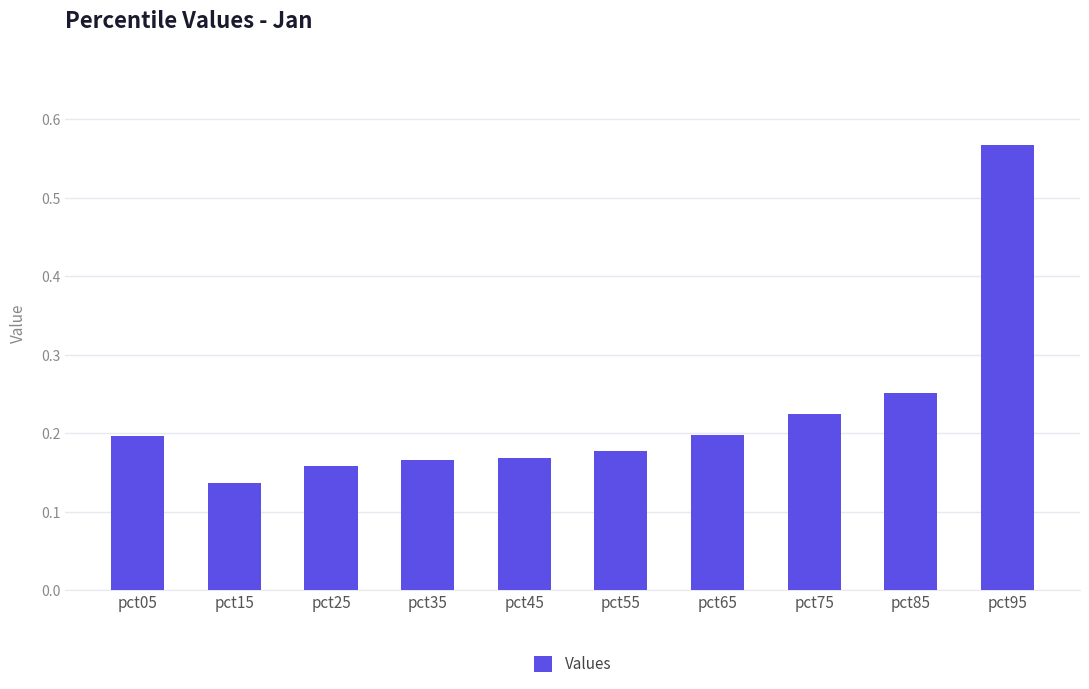

The value at pct55 is 0.2. True or false?

True